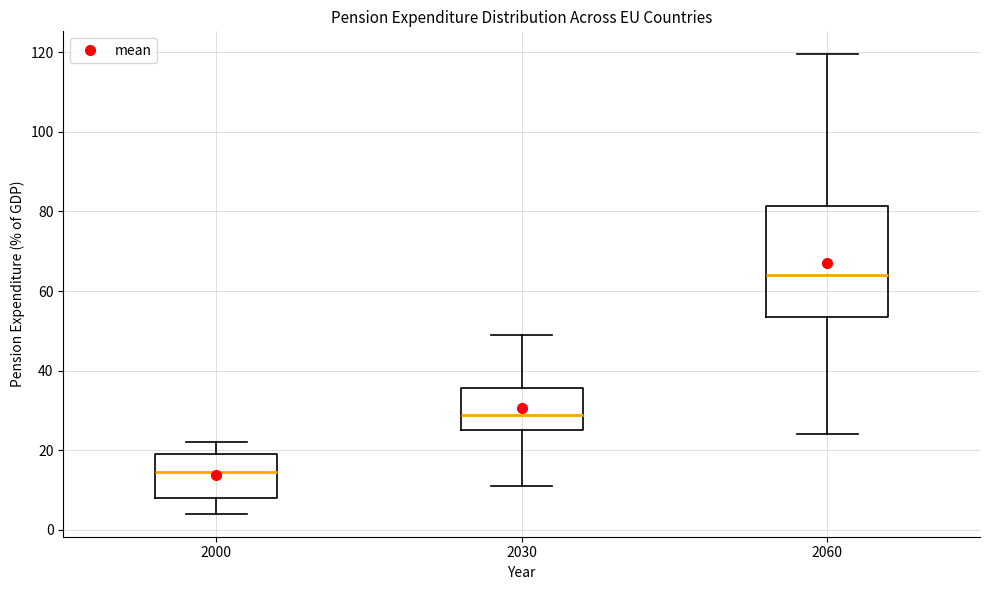

Reading left to right, read every box against the y-axis: the position of its median line, the range the box covers, and the ends of its whiskers. The values are not printed on the chart, so give them approximately, as read against the axis.

2000: median 14, box 8 to 20, whiskers 4 to 22
2030: median 28, box 26 to 36, whiskers 10 to 48
2060: median 64, box 54 to 82, whiskers 24 to 120